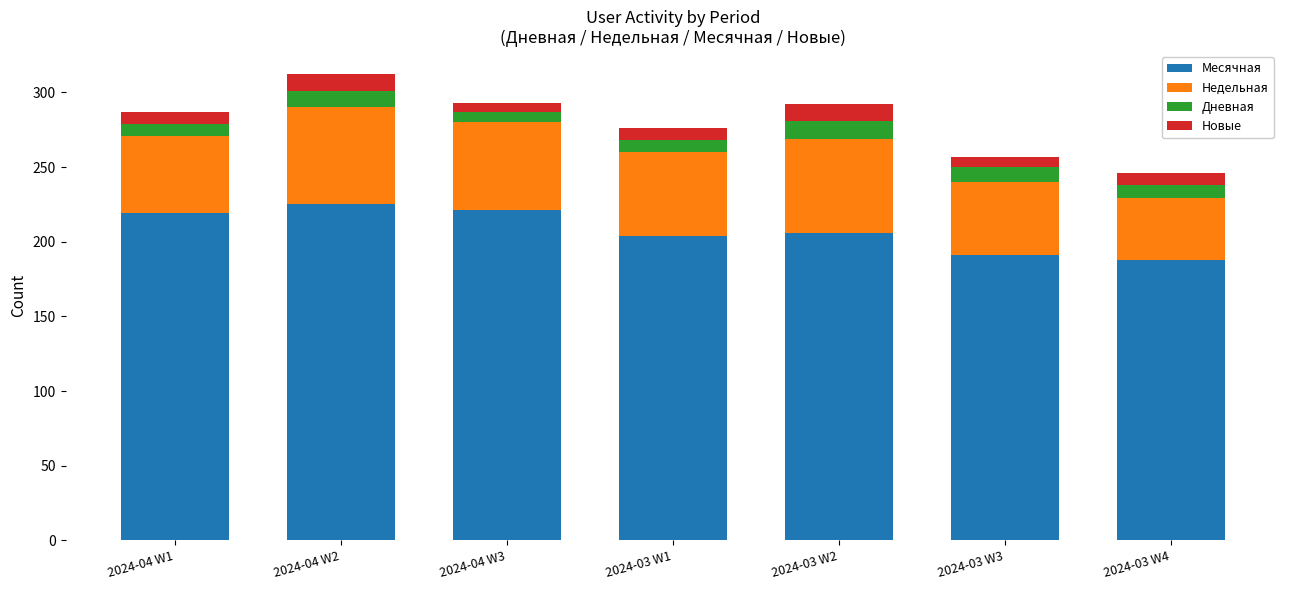

What is the total value across all series at 2024-04 W1?

287